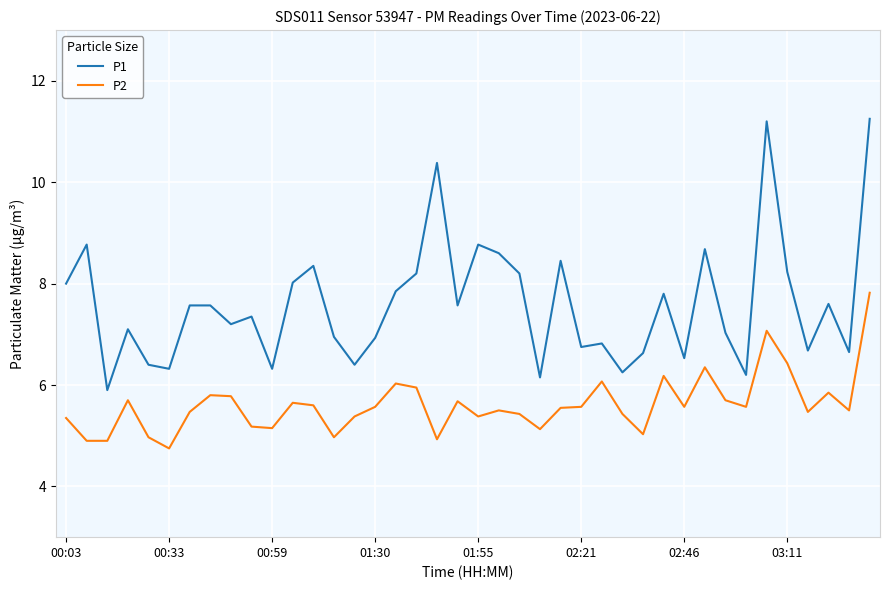

True or false: P1 and P2 cross at least once.

False